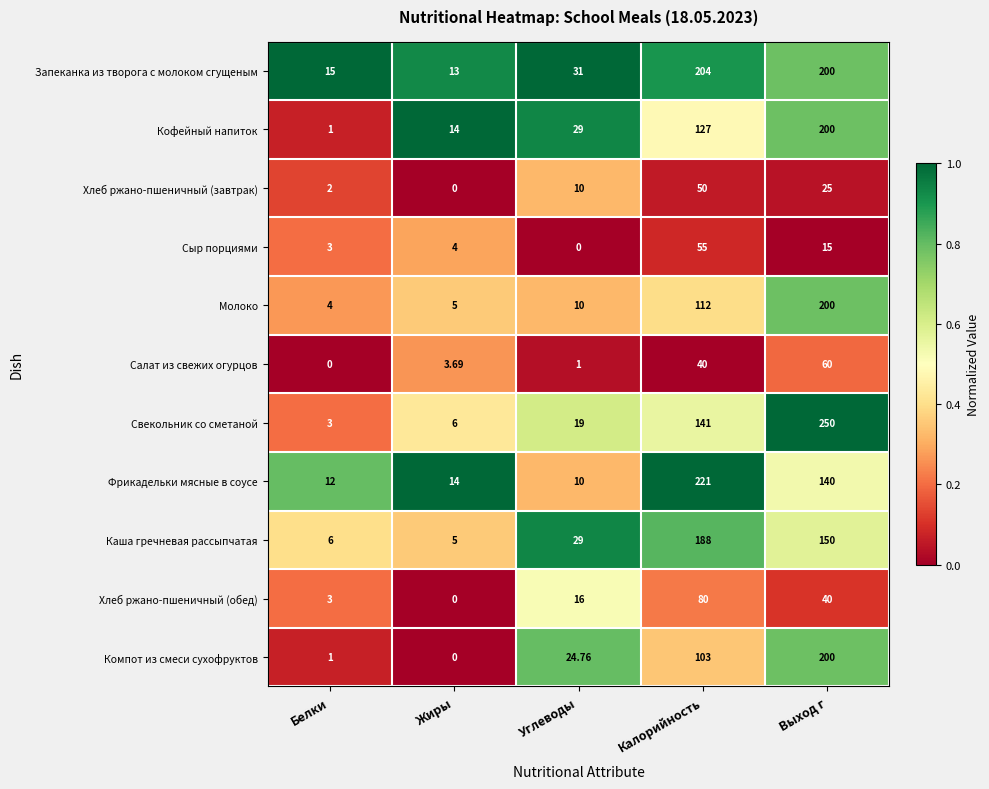

Which category has the highest value in the Кофейный напиток series?

Выход г